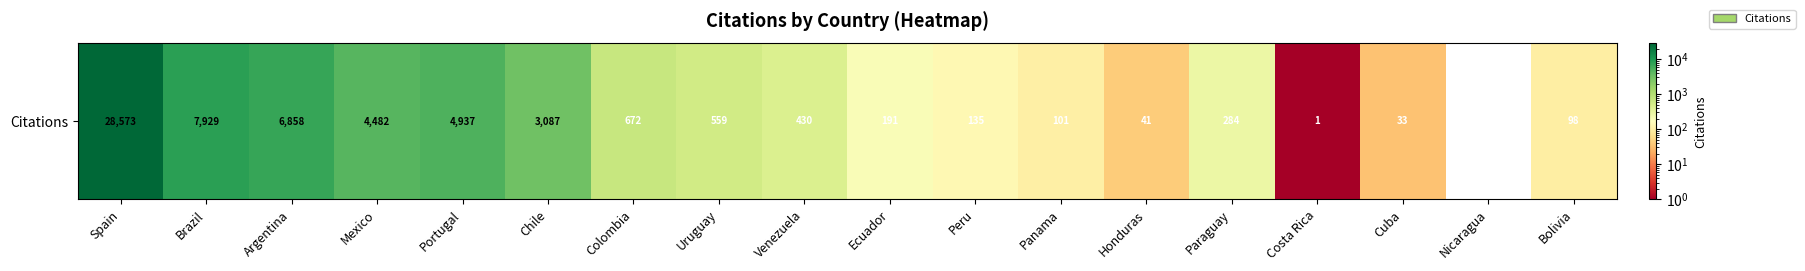

Which has a higher value, Spain or Mexico?

Spain